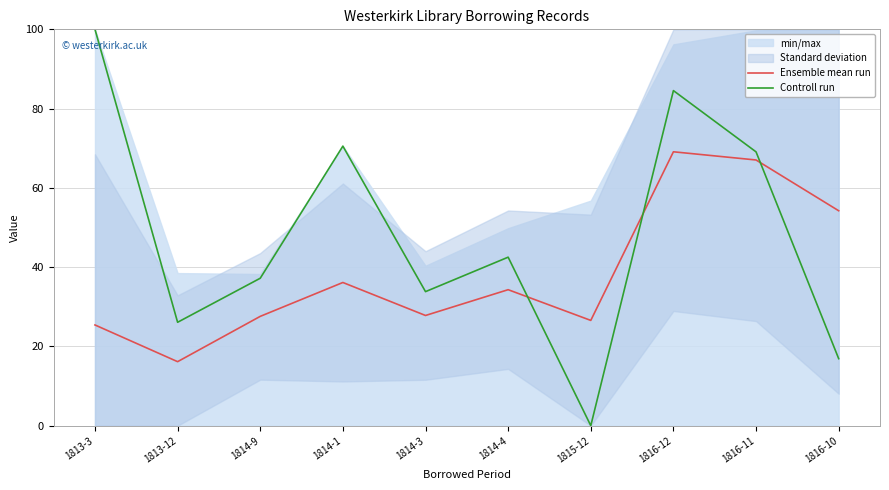

What is the label of the 7th point from the left?

1815-12